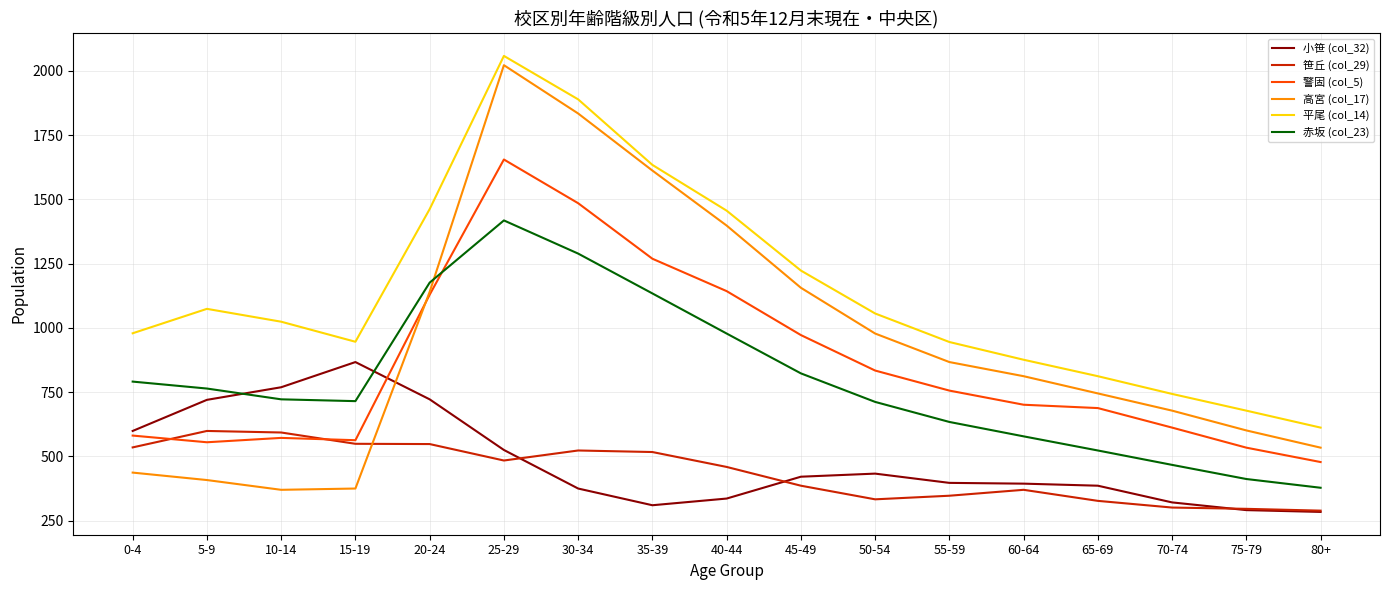

What is the average value of the 警固 (col_5) series?

855